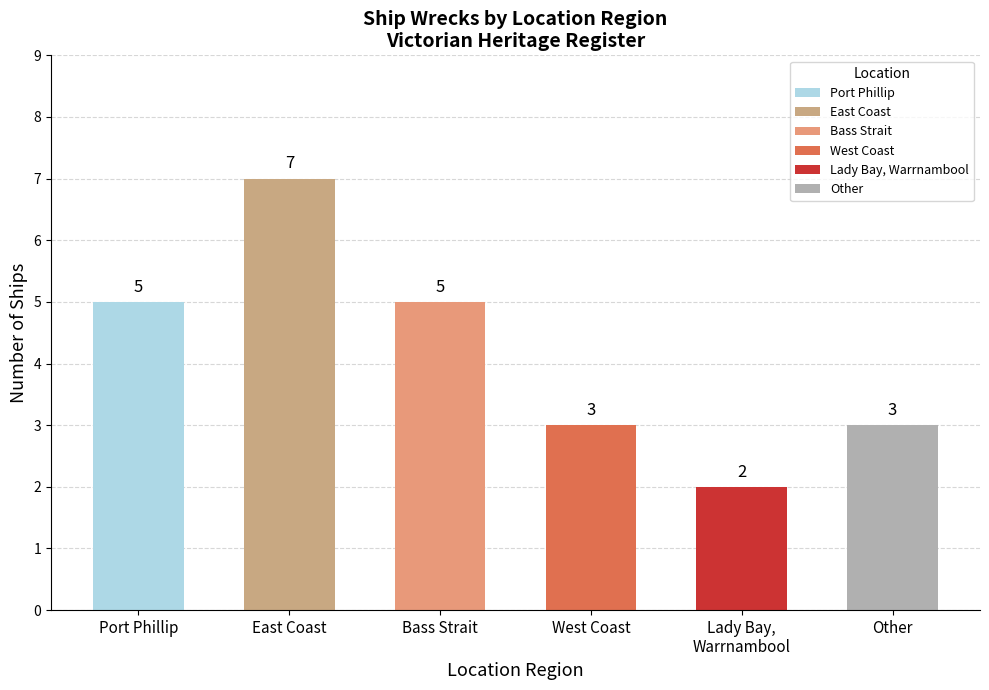

Reading left to right, list all the values displayed in this chart.

Port Phillip=5	East Coast=7	Bass Strait=5	West Coast=3	Lady Bay,
Warrnambool=2	Other=3